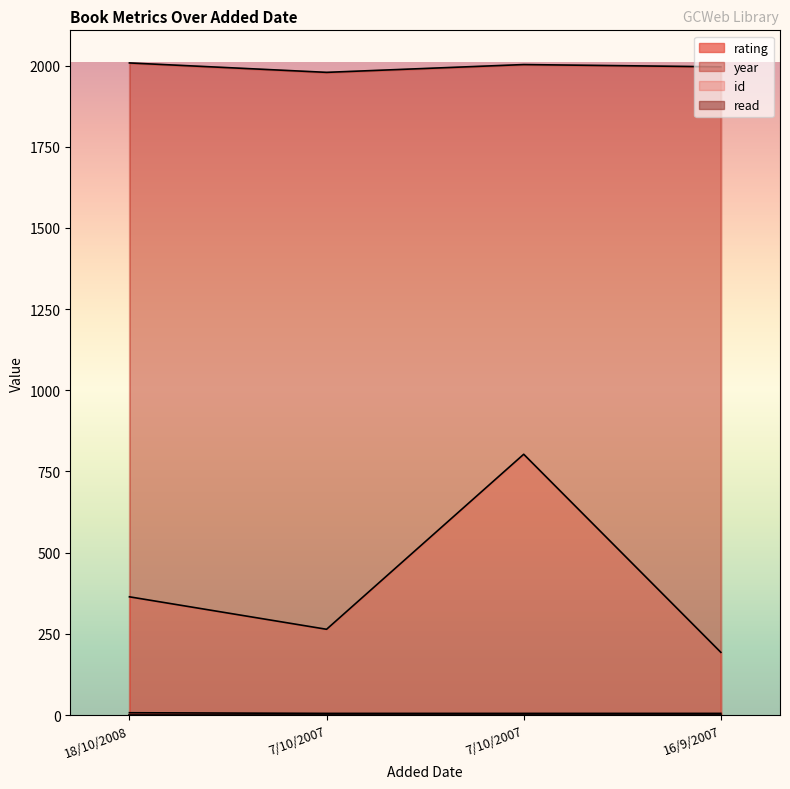

List the labels in order of year value, smallest first.

7/10/2007, 16/9/2007, 7/10/2007, 18/10/2008